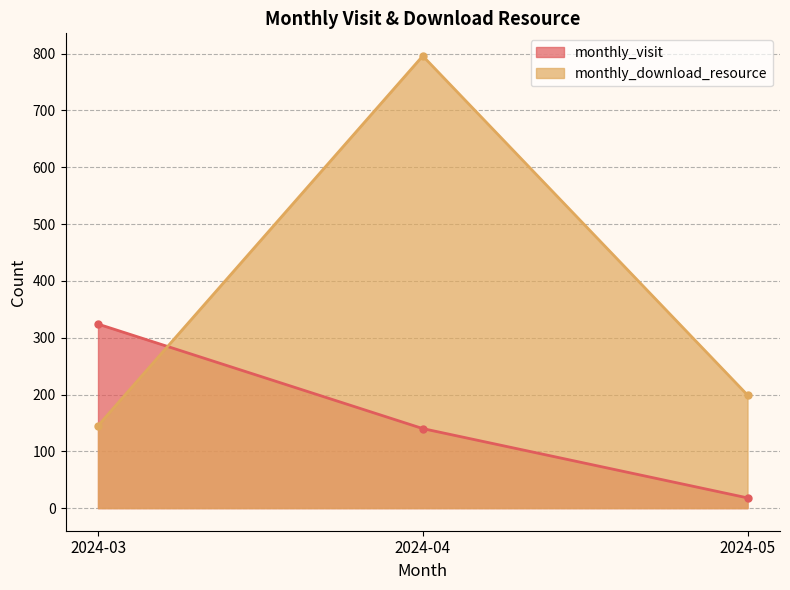

What is the sum of all monthly_visit values?

482